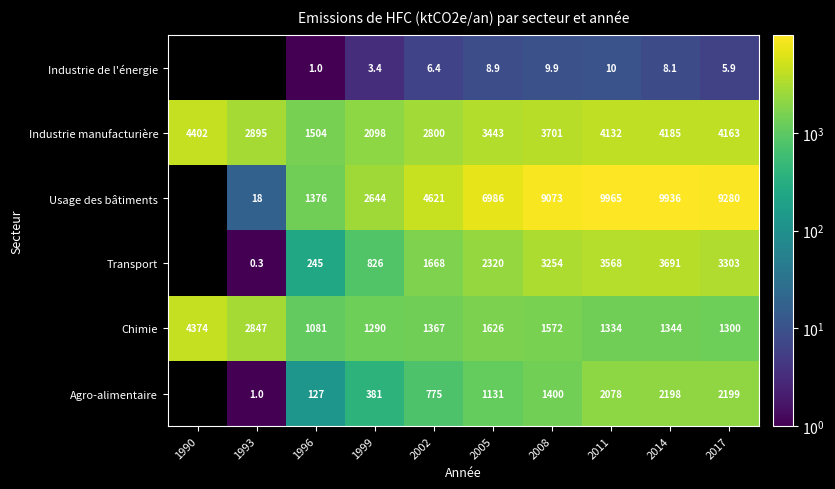

The Industrie de l'énergie series shows 5.9 at 2017. True or false?

True